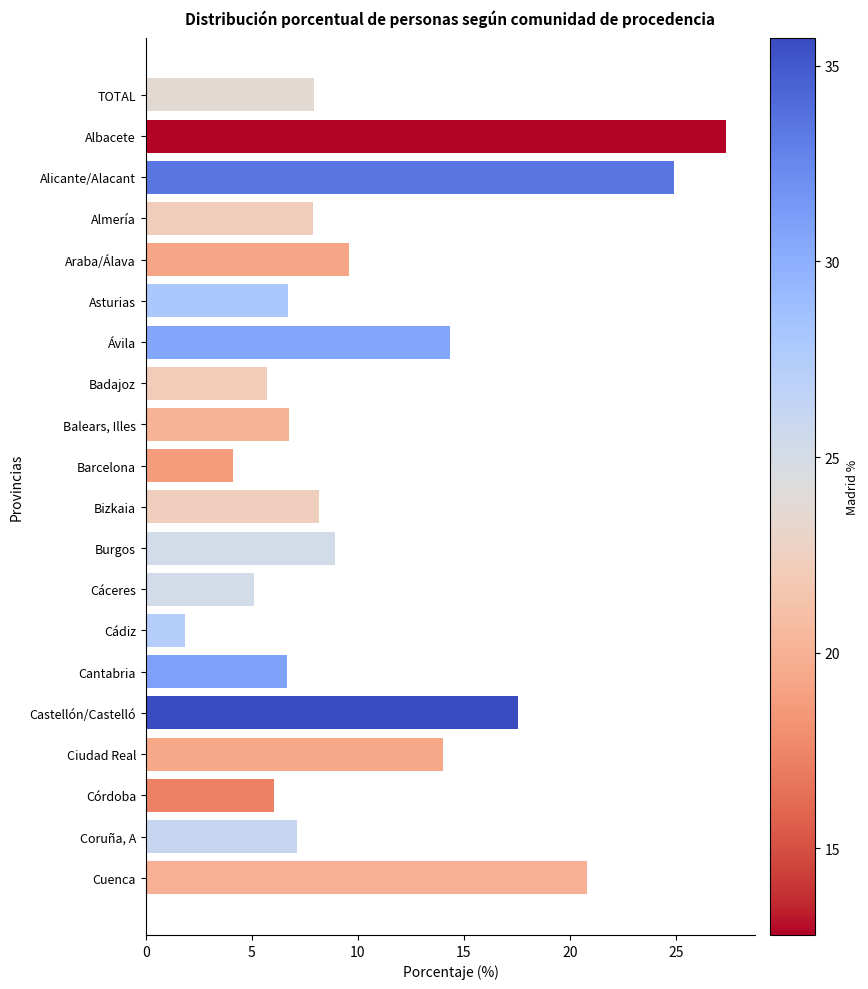

At which category does the chart reach its peak across all series?

Albacete